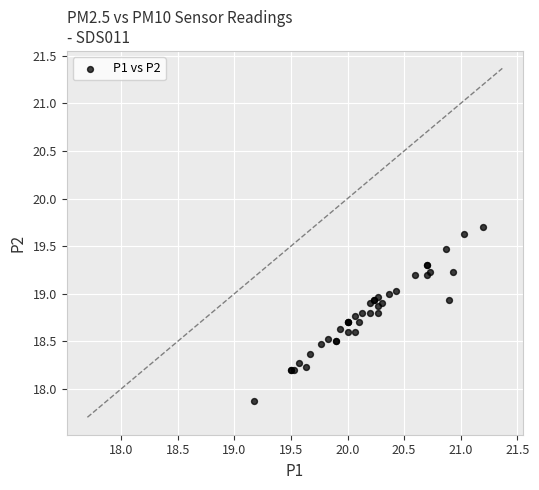

What Y value in the scatter plot is closest to 18?

17.9